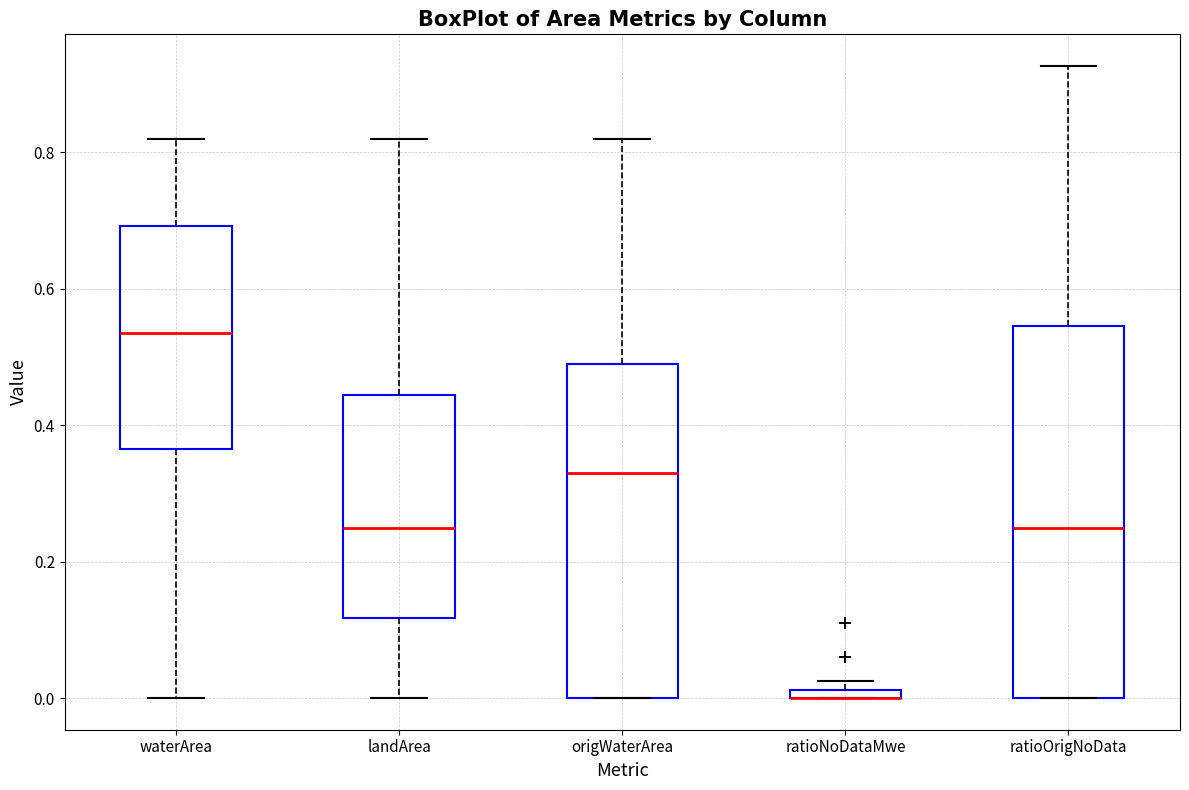

Which box is the tallest, from its lower edge to its upper edge?

ratioOrigNoData